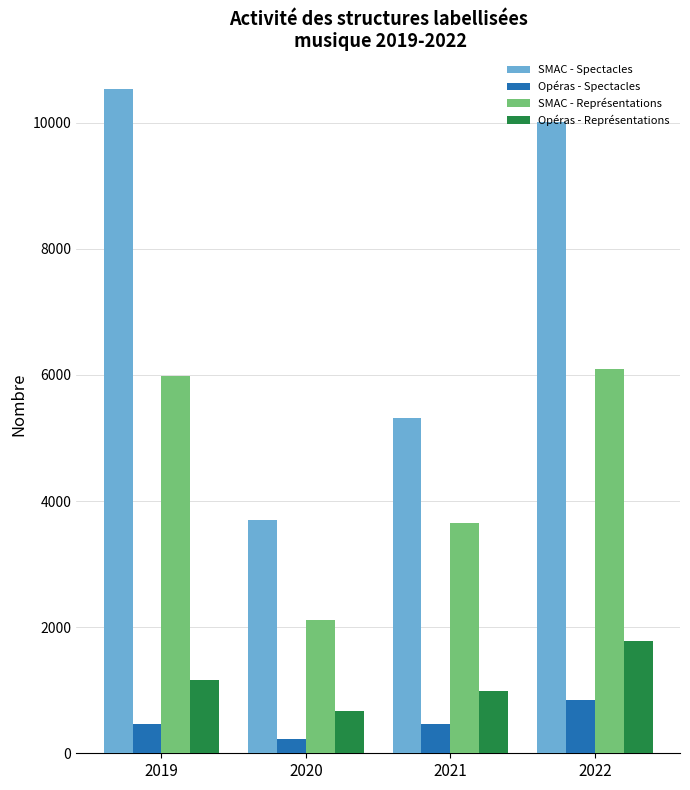

Between 2019 and 2021, which series saw the biggest shift?

SMAC - Spectacles